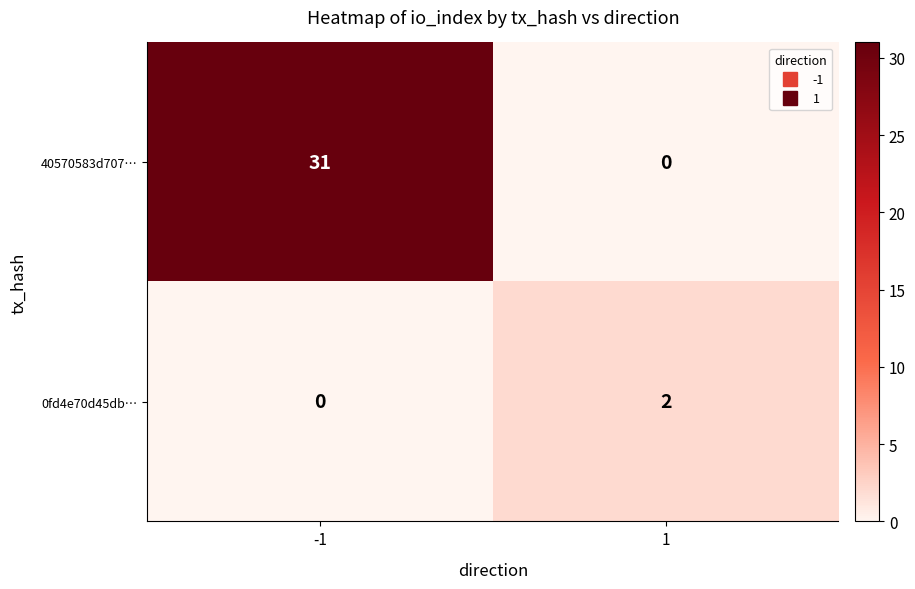

Which series has the widest spread of values?

40570583d707…